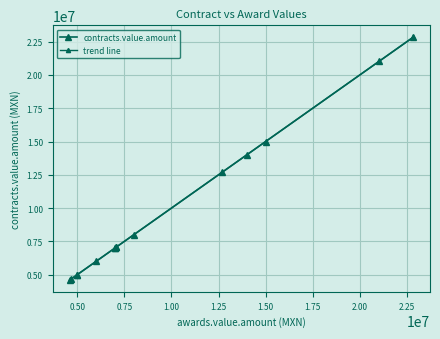

What is the difference between the second highest and minimum values?

16443003